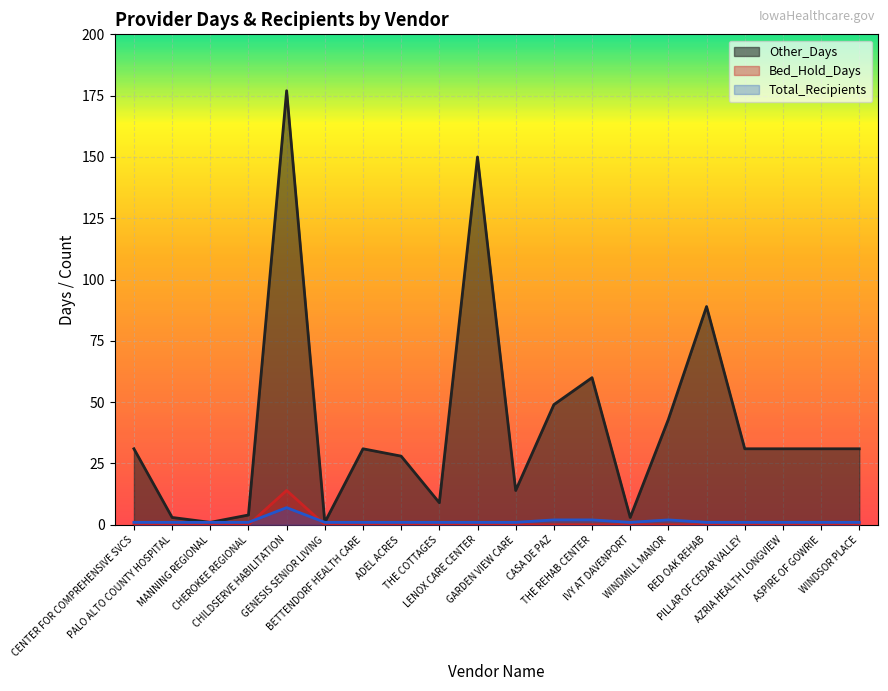

Rank the series at THE REHAB CENTER from highest to lowest value.

Other_Days, Total_Recipients, Bed_Hold_Days